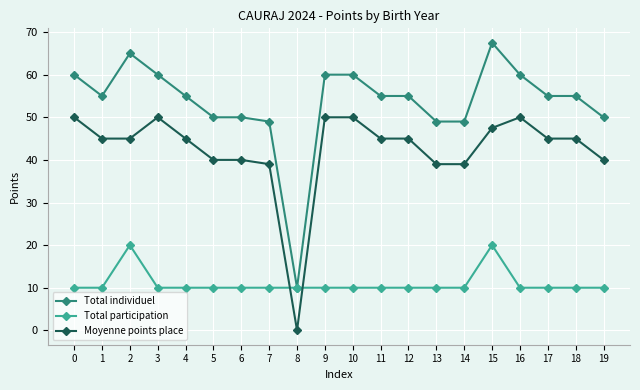

The Total participation series shows 16.3 at 9. True or false?

False